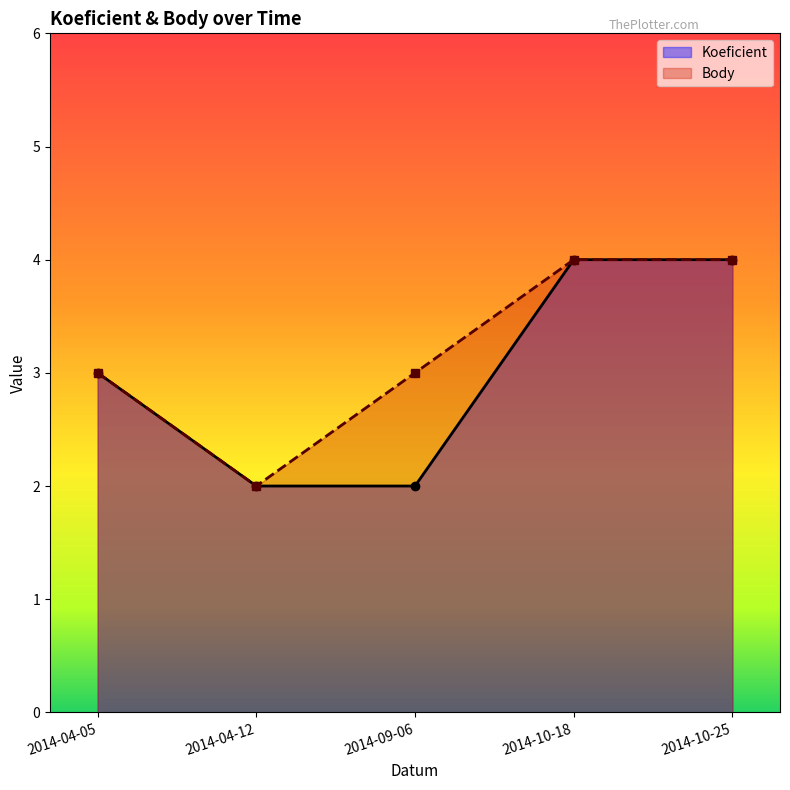

What position from the right is 2014-04-12?

4